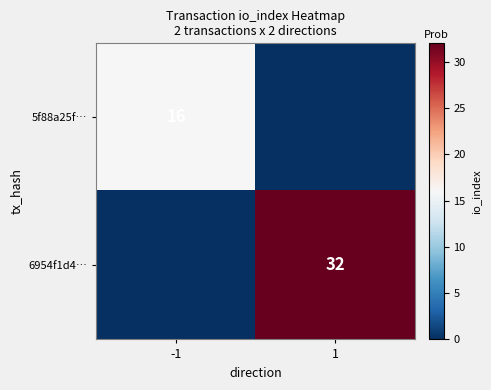

At which category is the sum across all series the highest?

1